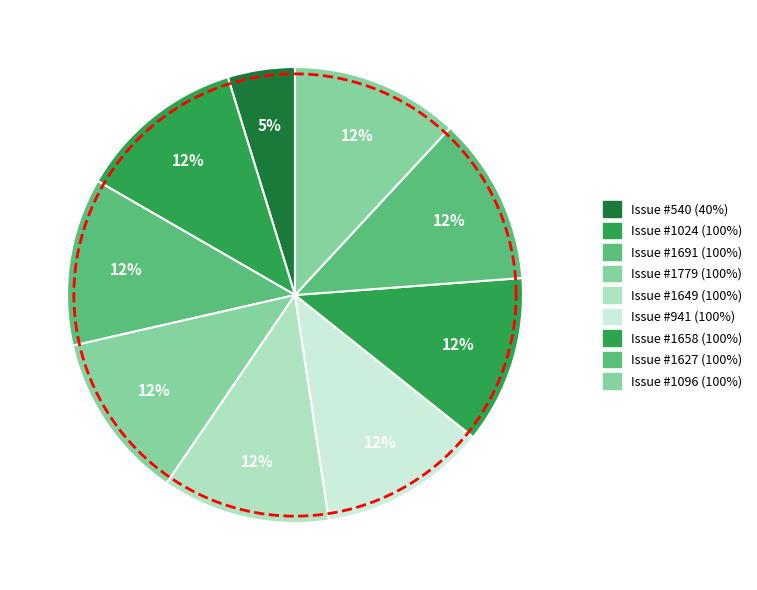

Which has a higher value, 1649 or 1024?

1649